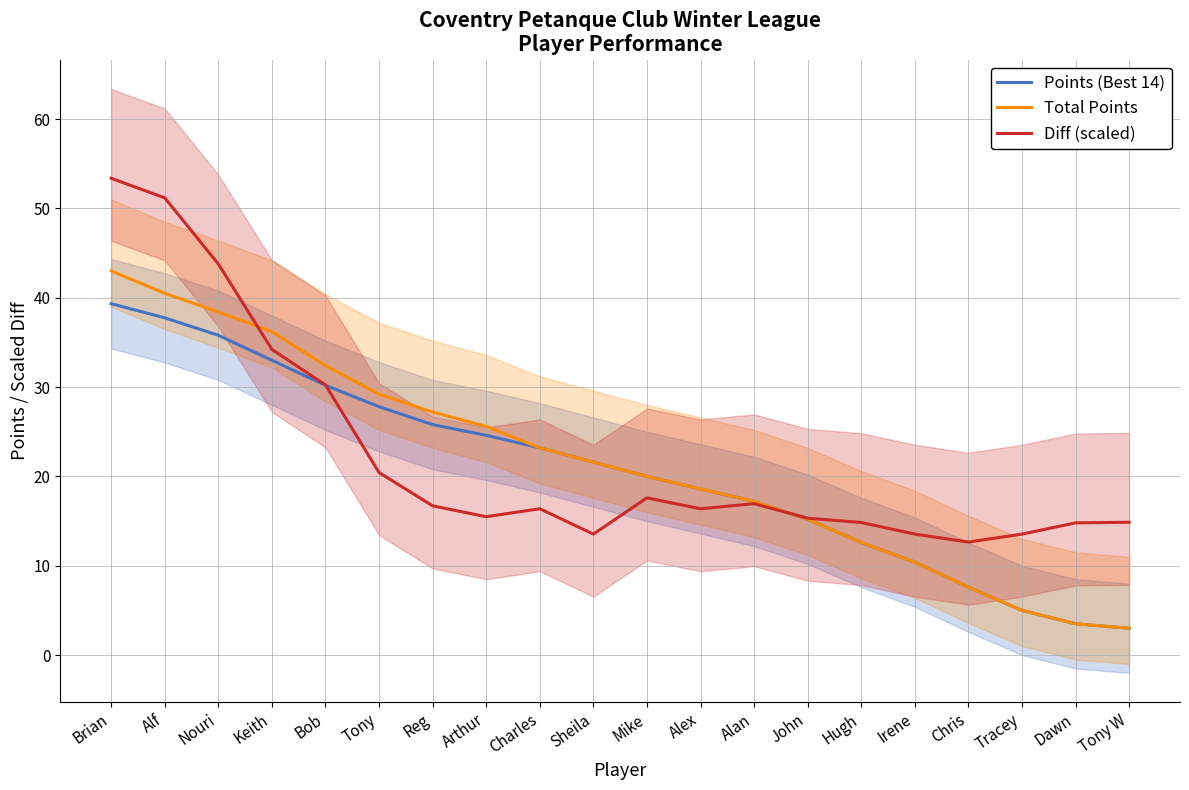

List the series in order of their peak value, lowest first.

Points (Best 14), Total Points, Diff (scaled)